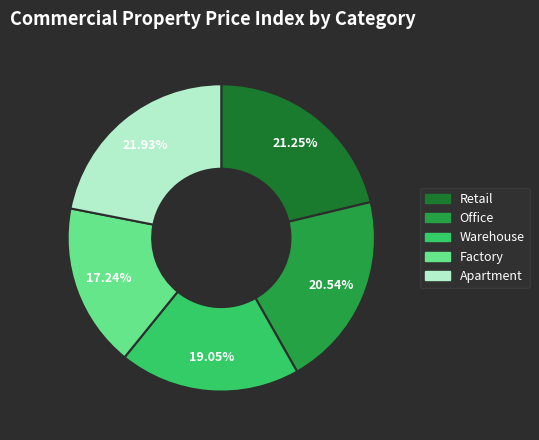

Do Warehouse and Retail together represent more than half of the pie?

No